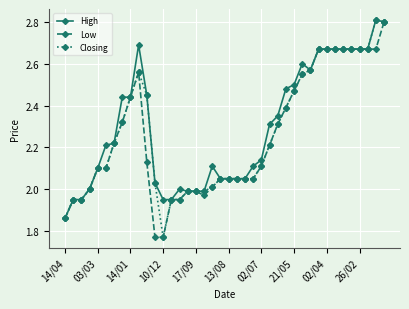

What is the highest value of the Low series?

2.8